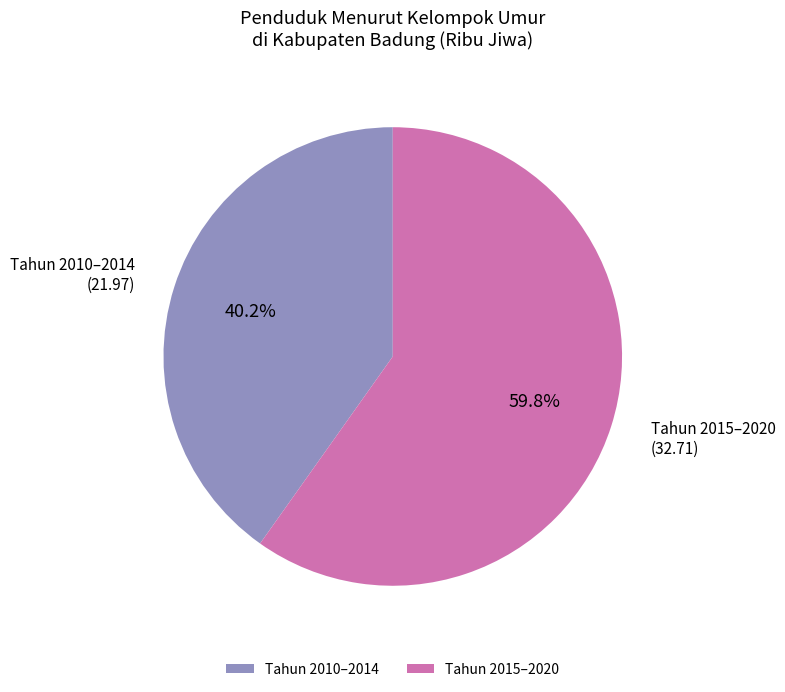

What is the largest slice in the pie chart?

Tahun 2015–2020